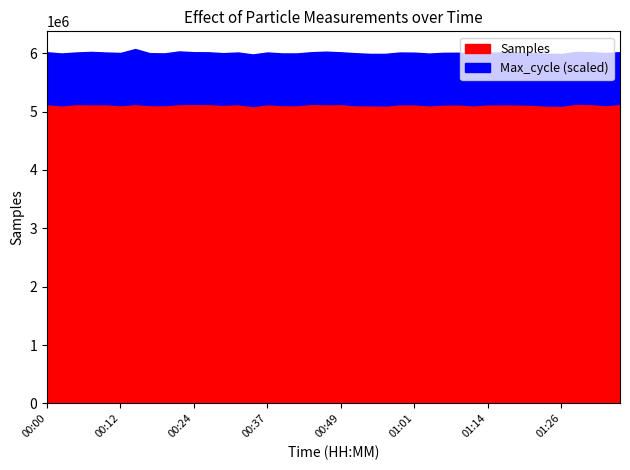

In Max_cycle, how many points are higher than both neighbors (excluding endpoints)?

15